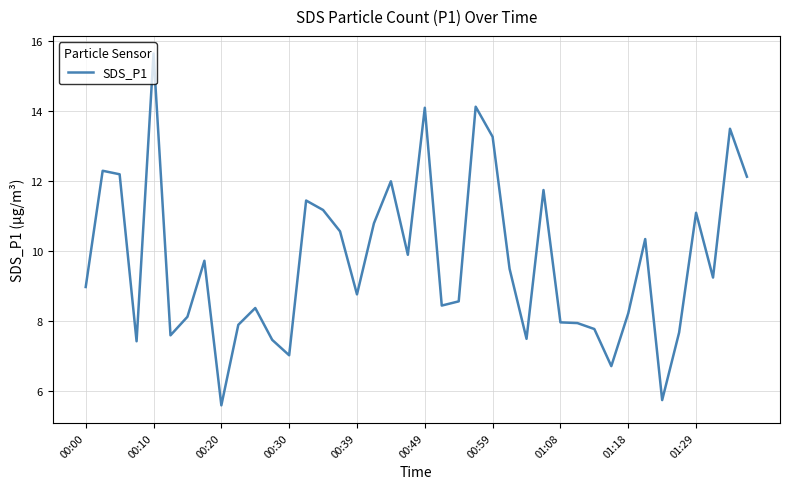

What is the greatest value displayed?

15.7